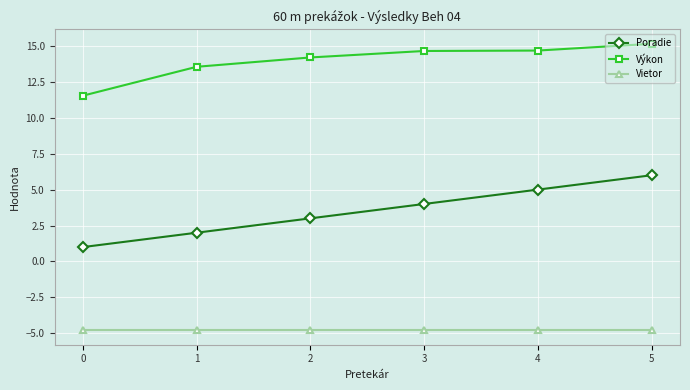

Rank the series by their maximum value, from lowest to highest.

Vietor, Poradie, Výkon